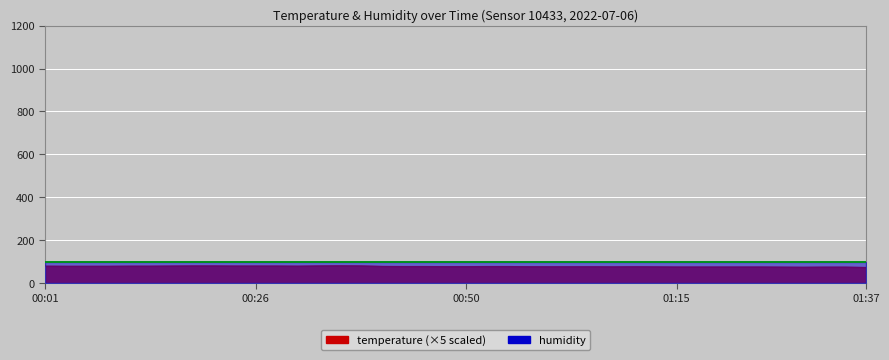

How many interior local peaks (higher than both neighbors) does the data have?

2